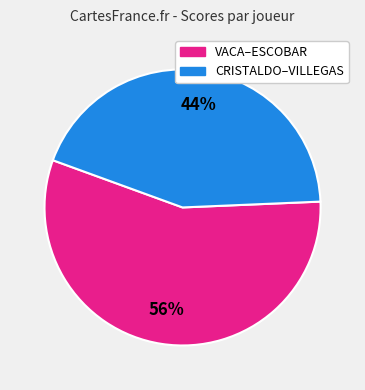

Does any single category account for the majority?

Yes